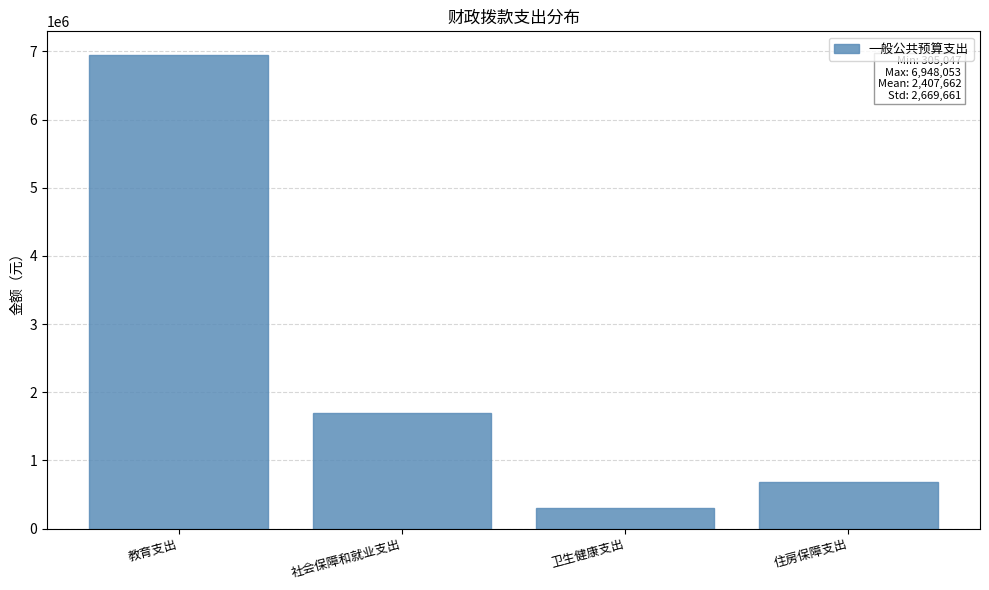

Reading right to left, transcribe all the data shown in this chart.

住房保障支出=688358	卫生健康支出=305047	社会保障和就业支出=1689188	教育支出=6948053